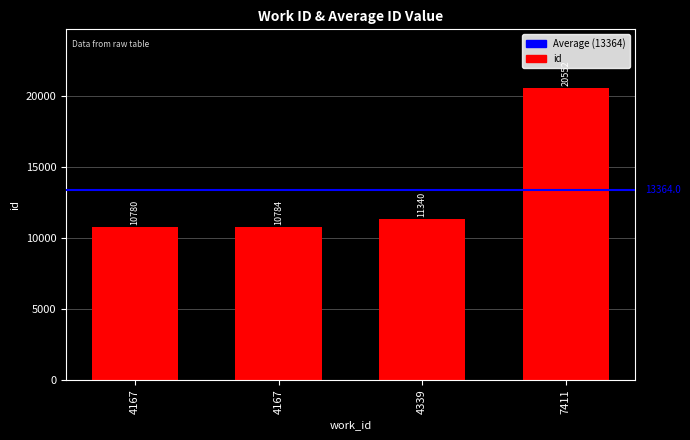

The chart shows a value of 10784 at 4167. True or false?

True